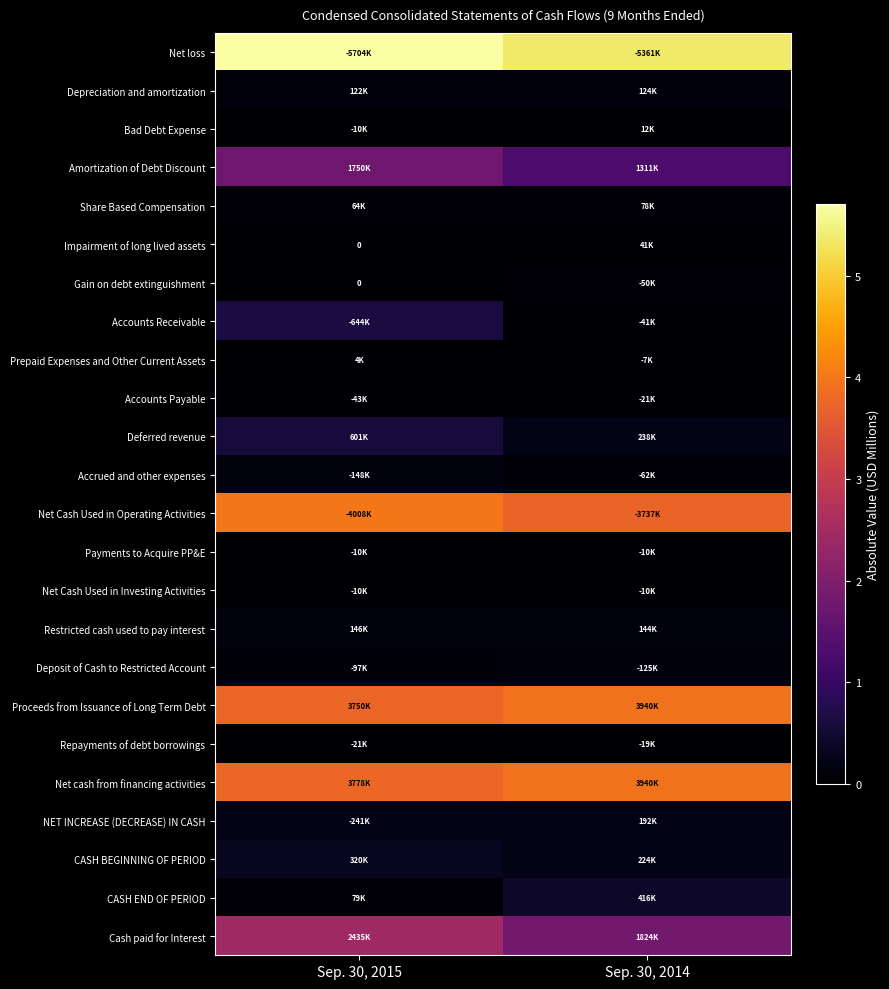

Rank the series at Sep. 30, 2014 from lowest to highest value.

Prepaid Expenses and Other Current Assets, Payments to Acquire PP&E, Net Cash Used in Investing Activities, Bad Debt Expense, Repayments of debt borrowings, Accounts Payable, Accounts Receivable, Impairment of long lived assets, Gain on debt extinguishment, Accrued and other expenses, Share Based Compensation, Depreciation and amortization, Deposit of Cash to Restricted Account, Restricted cash used to pay interest, NET INCREASE (DECREASE) IN CASH, CASH BEGINNING OF PERIOD, Deferred revenue, CASH END OF PERIOD, Amortization of Debt Discount, Cash paid for Interest, Net Cash Used in Operating Activities, Net cash from financing activities, Proceeds from Issuance of Long Term Debt, Net loss